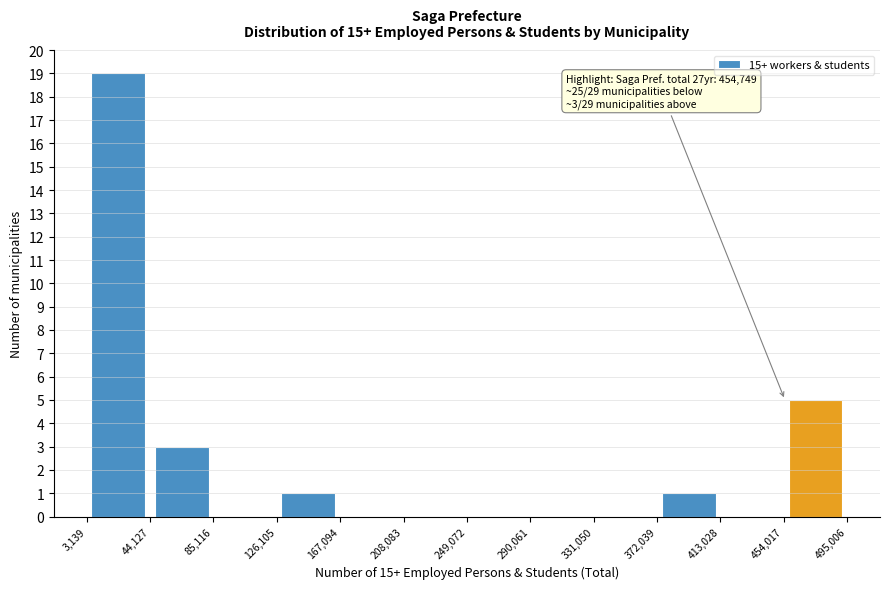

Which range on the x-axis has the tallest bar?

3,139 to 44,127